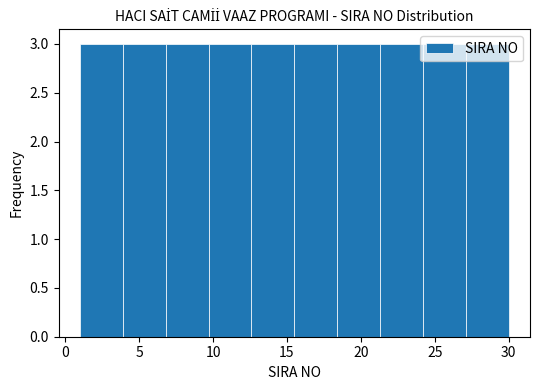

How tall is the bar that spans 21.3 to 24.2 on the x-axis? Neither the bar edges nor the heights are printed on the chart, so give them approximately, as read against the axes.

3